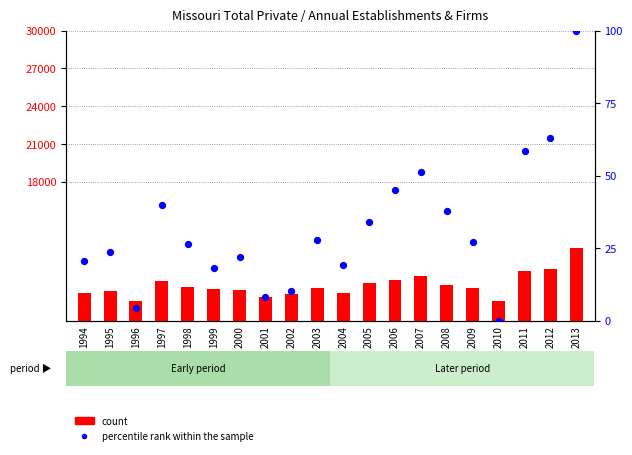

At how many categories does at least one series exceed 8461?

20